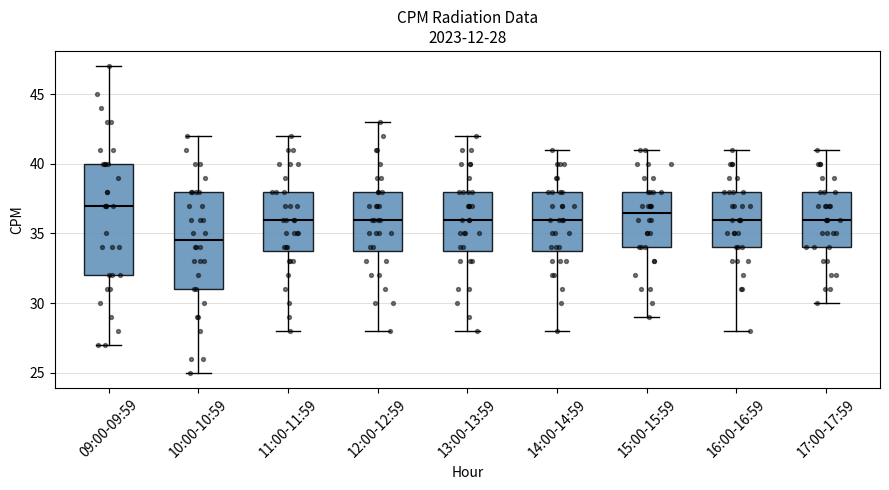

Comparing the boxes themselves (not the whiskers), which one is the tallest?

09:00-09:59